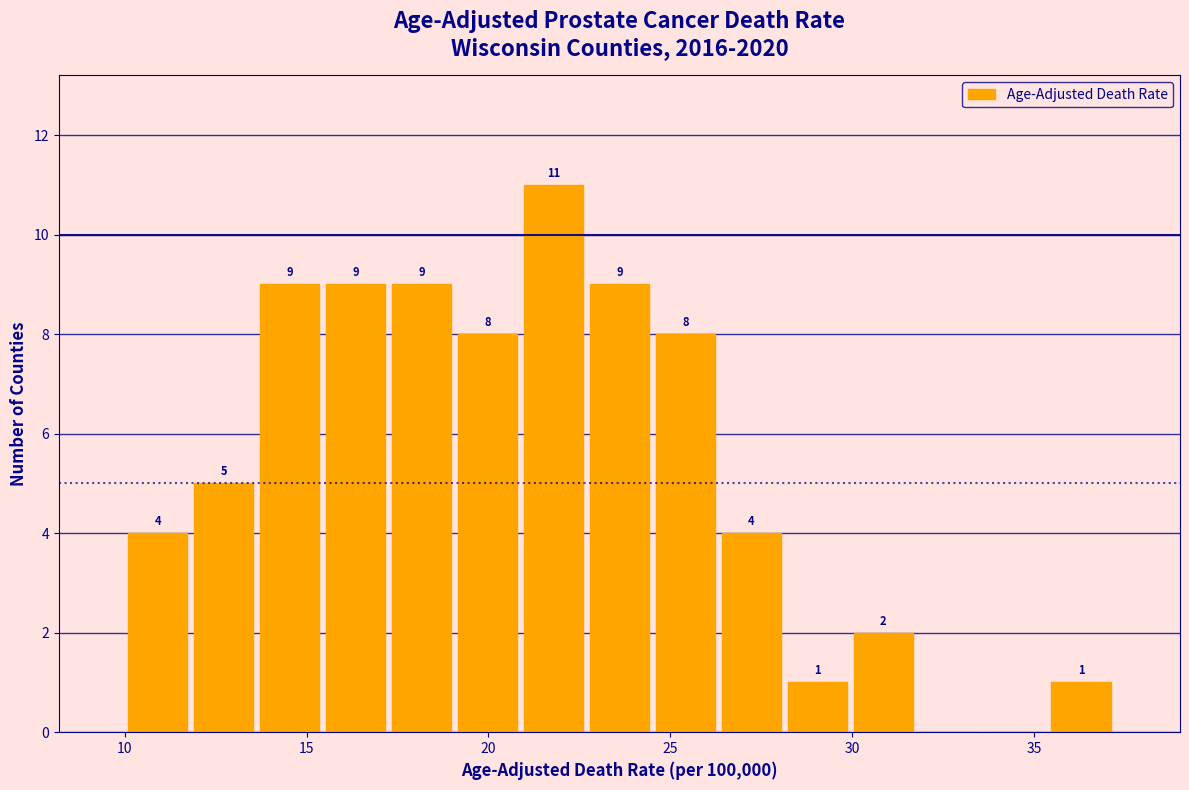

Around what value on the x-axis is the tallest bar? Give the approximate position of its centre, as read against the axis.

22.0